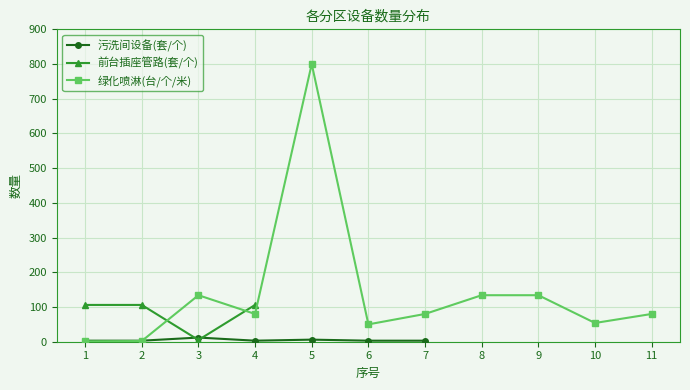

The value of 绿化喷淋(台/个/米) at 3 is 134. True or false?

True